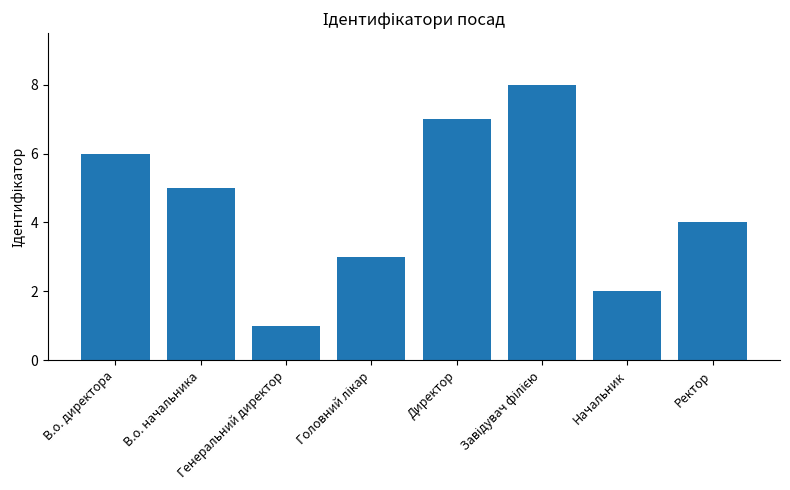

What is the greatest value displayed?

8